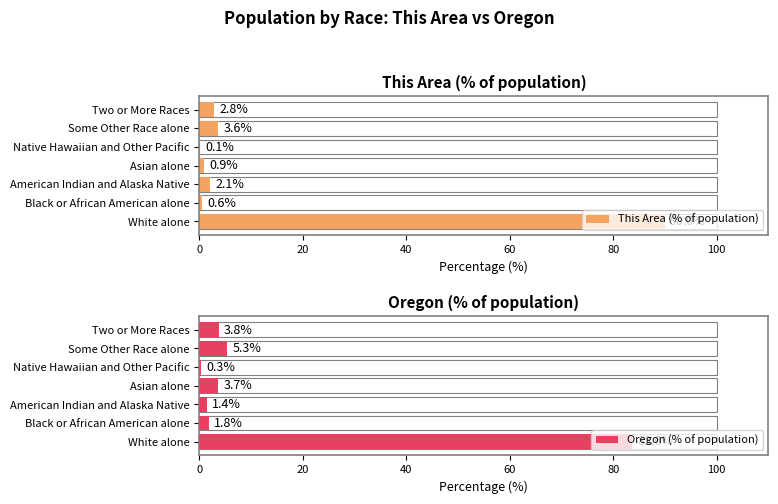

Between Black or African American alone and Asian alone, which series saw the biggest shift?

Oregon (% of population)